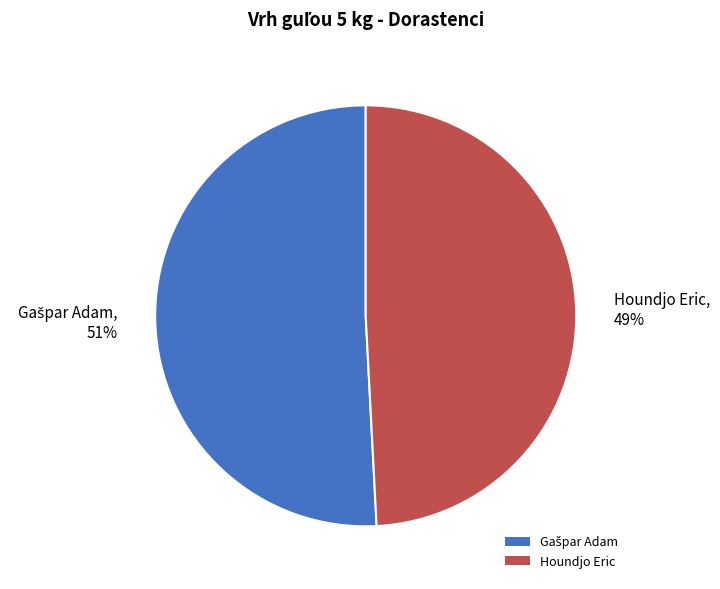

Is it true that Houndjo Eric is 49% of the pie?

True